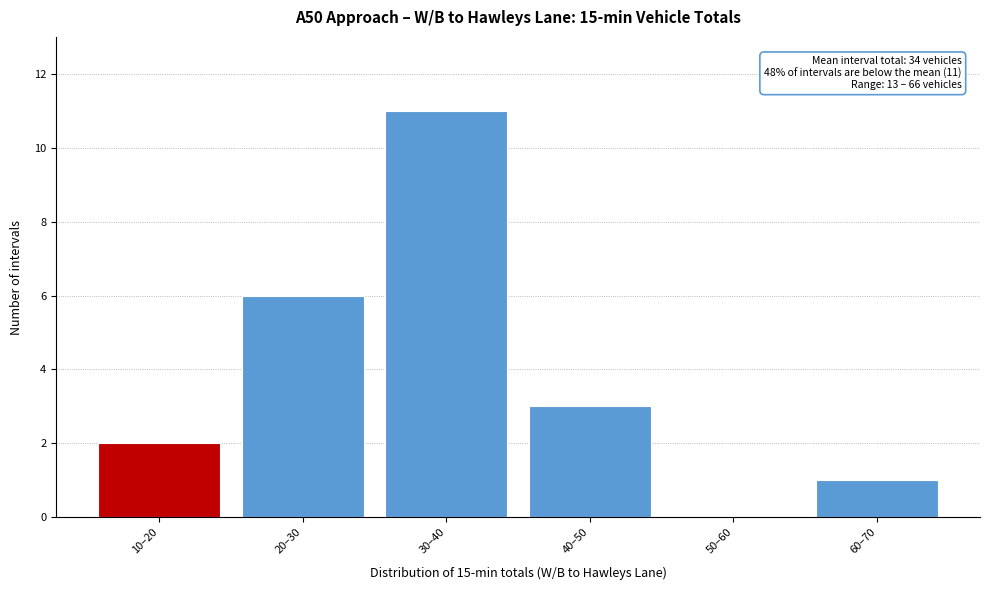

Reading right to left, list all the values displayed in this chart.

60–70=1	50–60=0	40–50=3	30–40=11	20–30=6	10–20=2